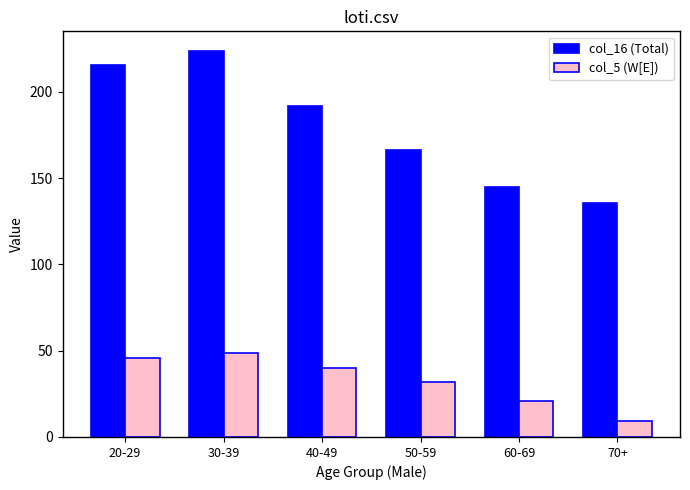

True or false: col_16 (Total) has a value of 278.4 at 40-49.

False